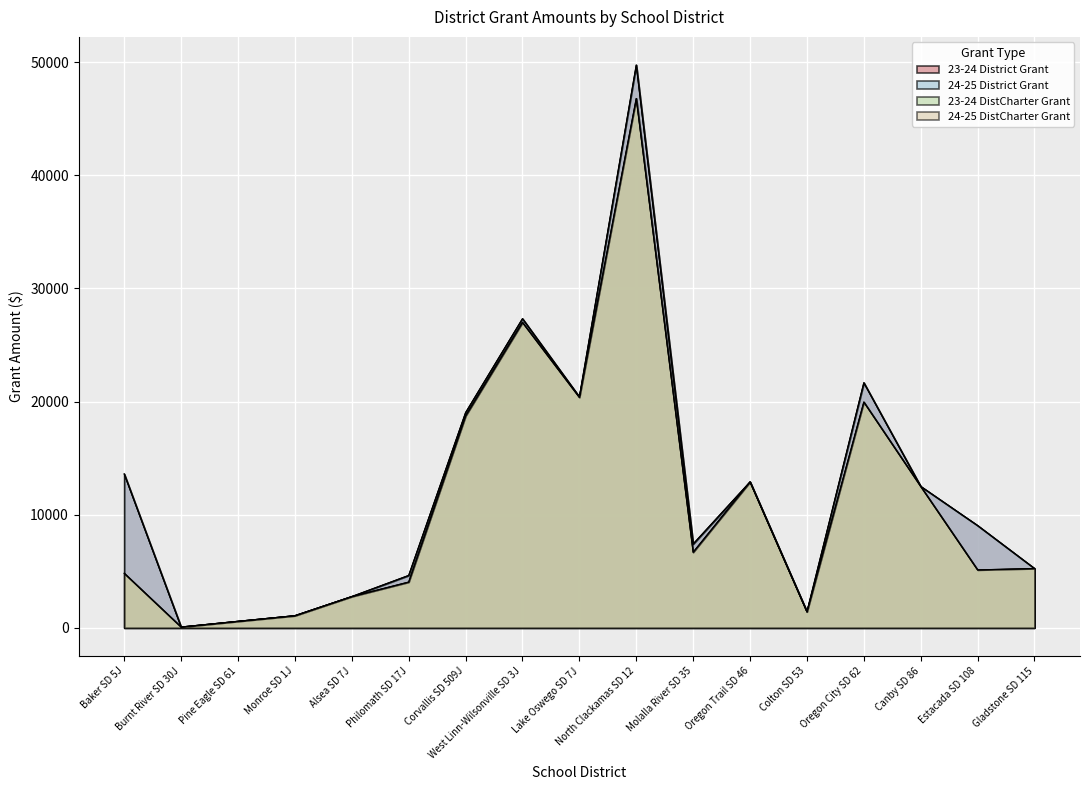

True or false: 24-25 District Grant and 23-24 DistCharter Grant cross at least once.

False